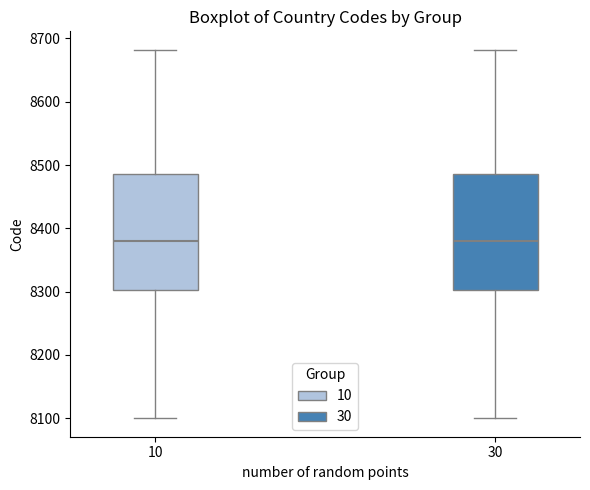

Reading left to right, read every box against the y-axis: the position of its median line, the range the box covers, and the ends of its whiskers. The values are not printed on the chart, so give them approximately, as read against the axis.

10: median 8380, box 8300 to 8490, whiskers 8100 to 8680
30: median 8380, box 8300 to 8490, whiskers 8100 to 8680